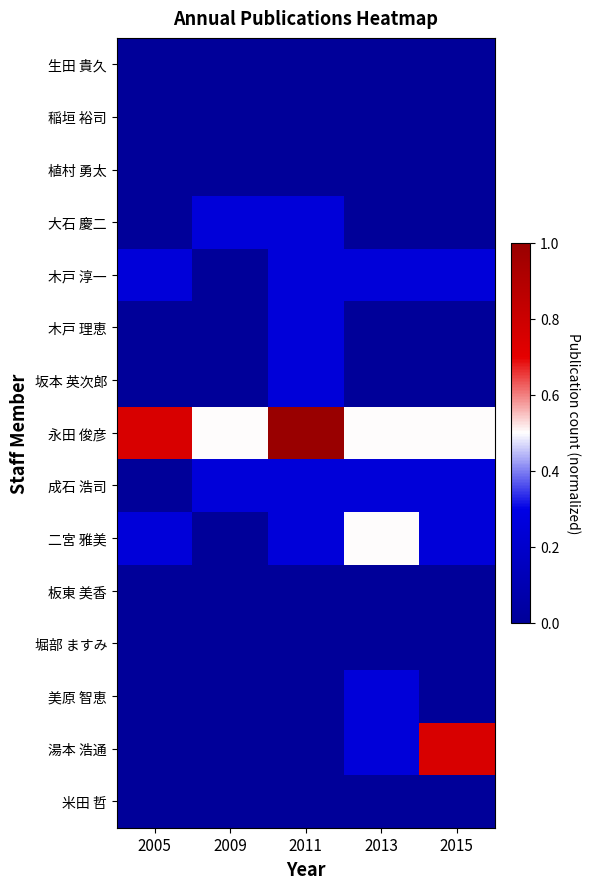

Which has a higher value, 2011 or 2005?

2011